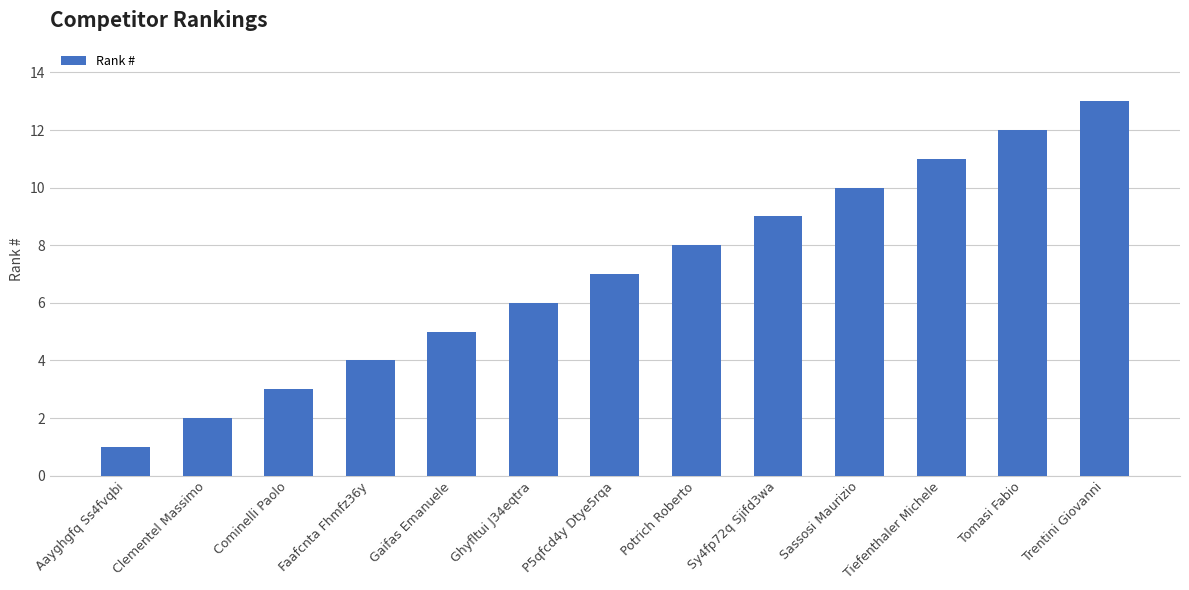

The value at P5qfcd4y Dtye5rqa is 7. True or false?

True